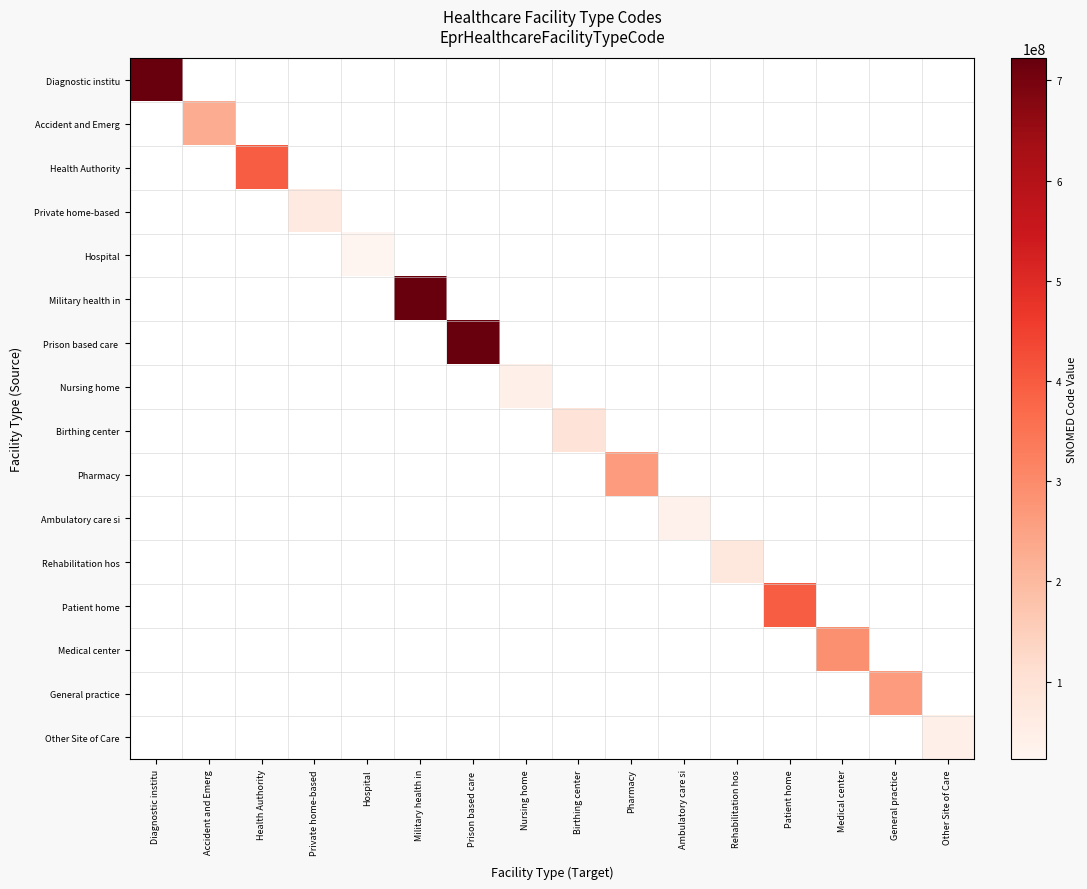

What is the greatest value displayed?

722173008.0